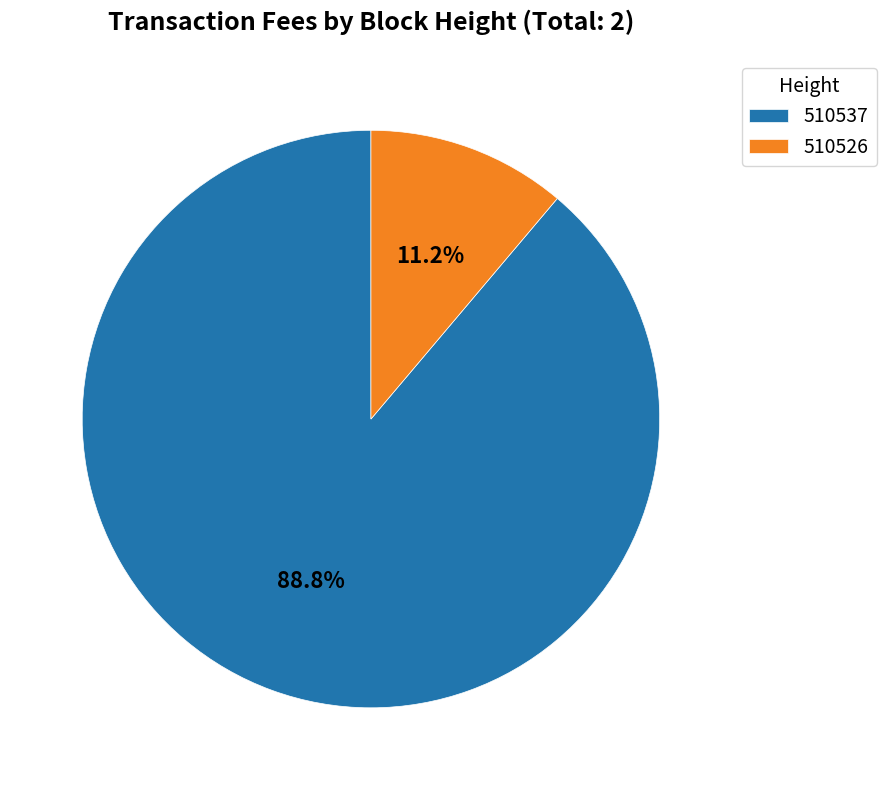

To the nearest percent, what is the combined percentage of 510526 and 510537?

100%